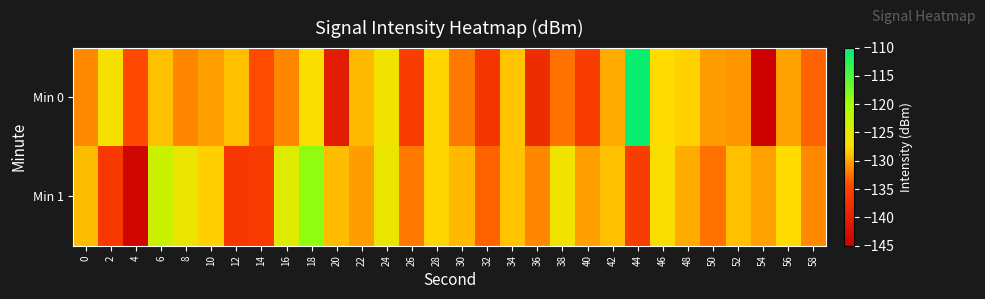

Between 32 and 56, which series saw the biggest shift?

Min 0